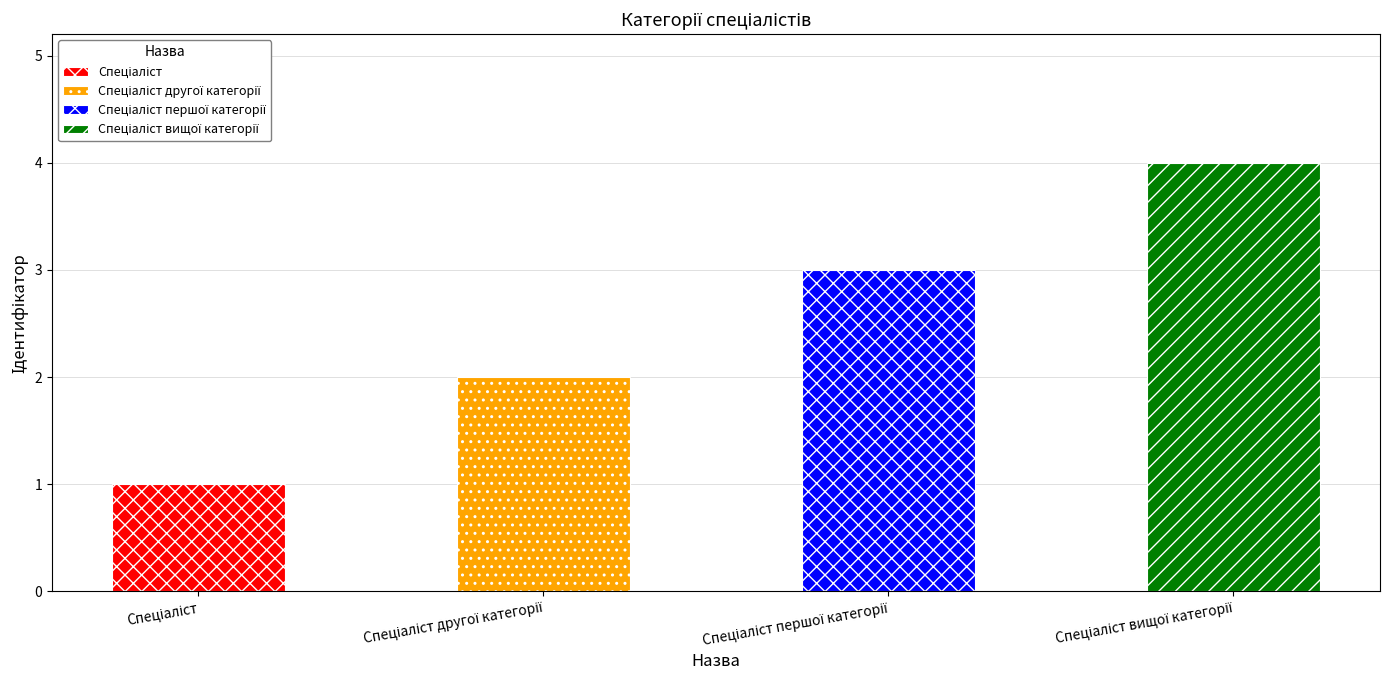

What is the label of the 4th bar from the left?

Спеціаліст вищої категорії